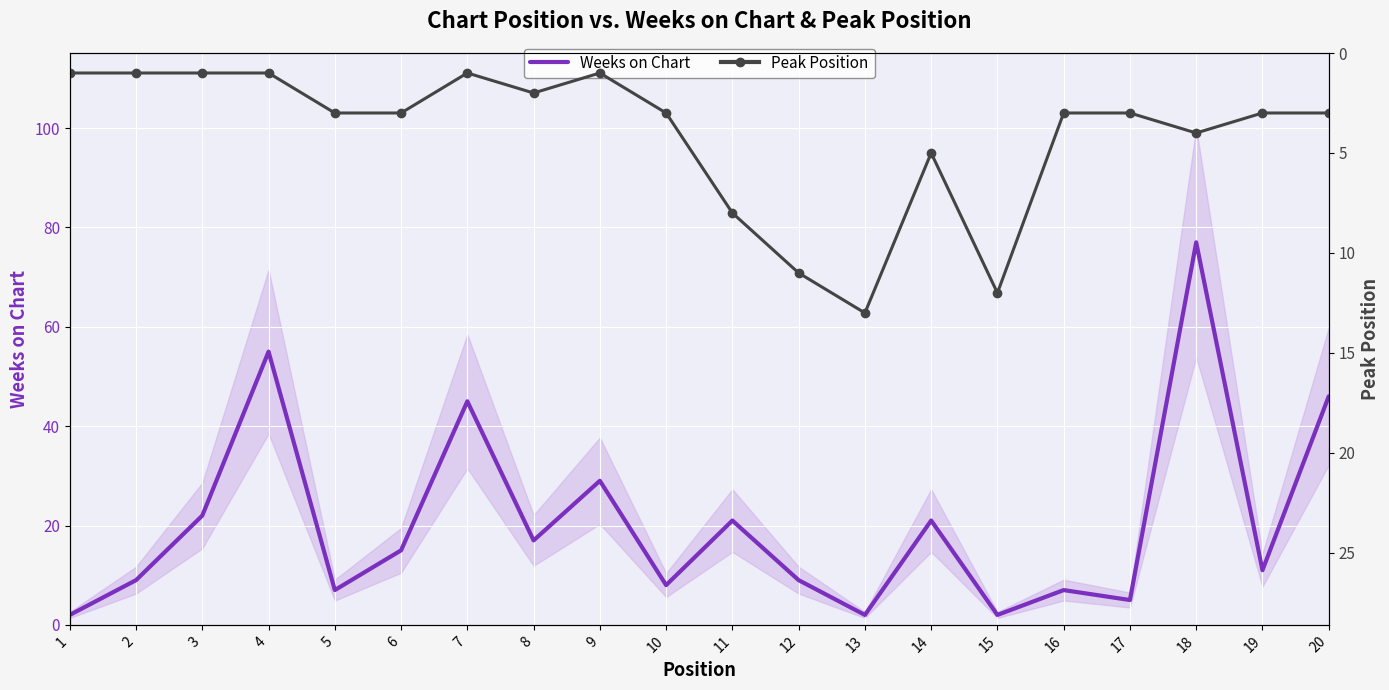

What are all the series names shown in the legend?

Weeks on Chart, Peak Position